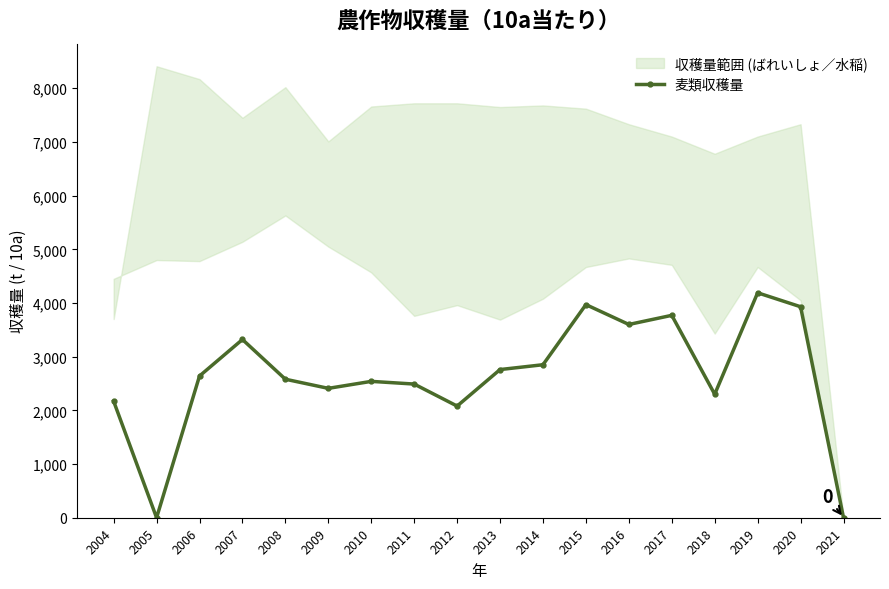

True or false: the data shows 2145 at 2019.

False